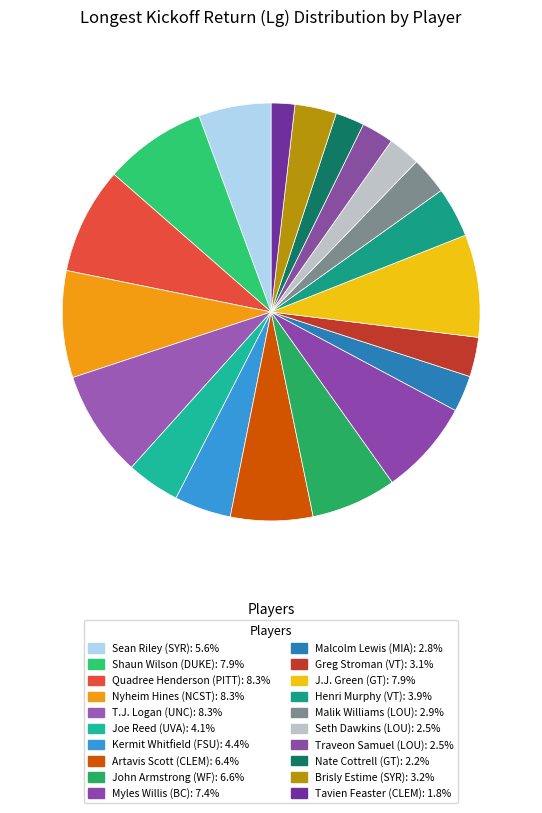

What percentage is NOT represented by Brisly Estime (SYR)?

96.8%